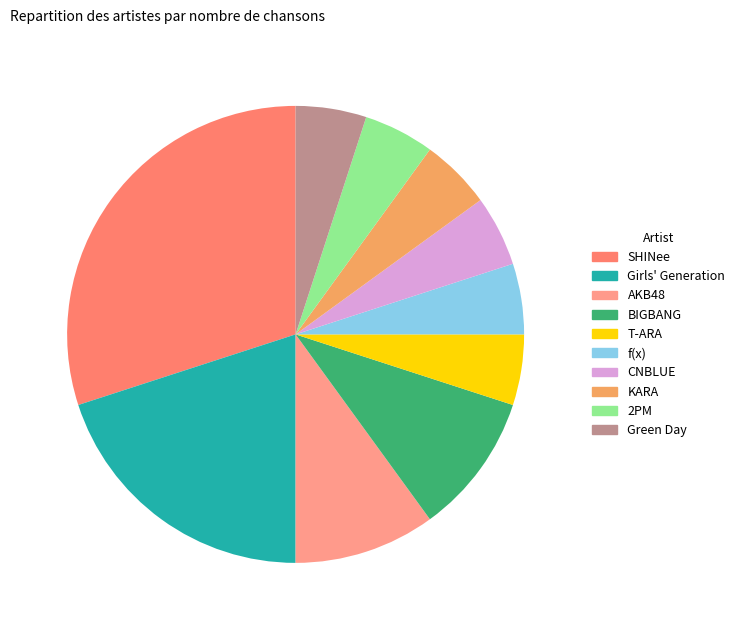

What is the smallest slice in the pie chart?

T-ARA